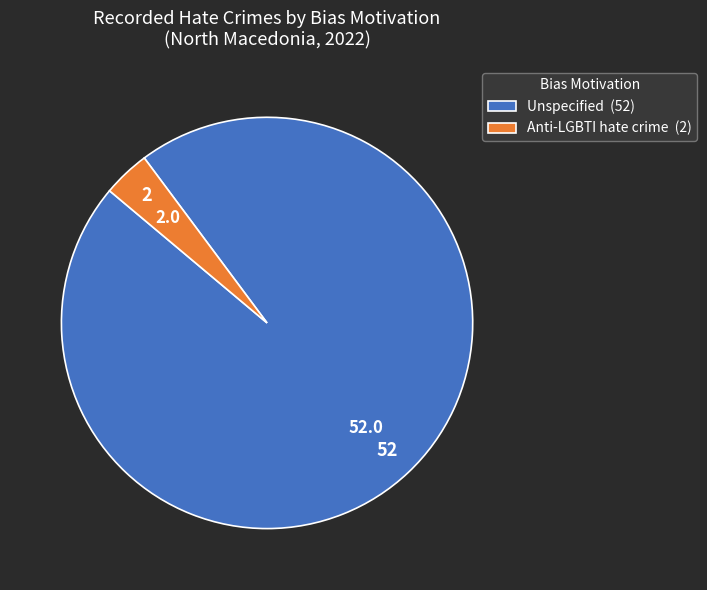

What is the smallest slice in the pie chart?

Anti-LGBTI hate crime